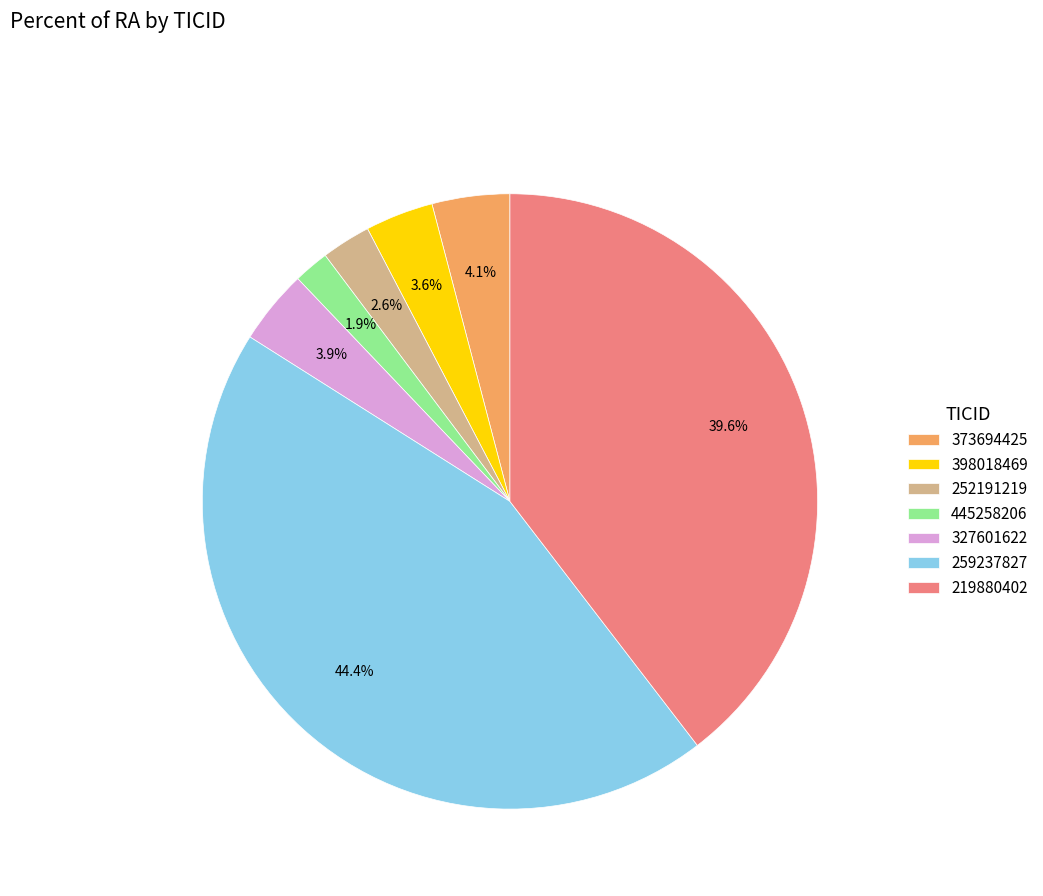

To the nearest percent, what is the combined percentage of 445258206 and 219880402?

41%